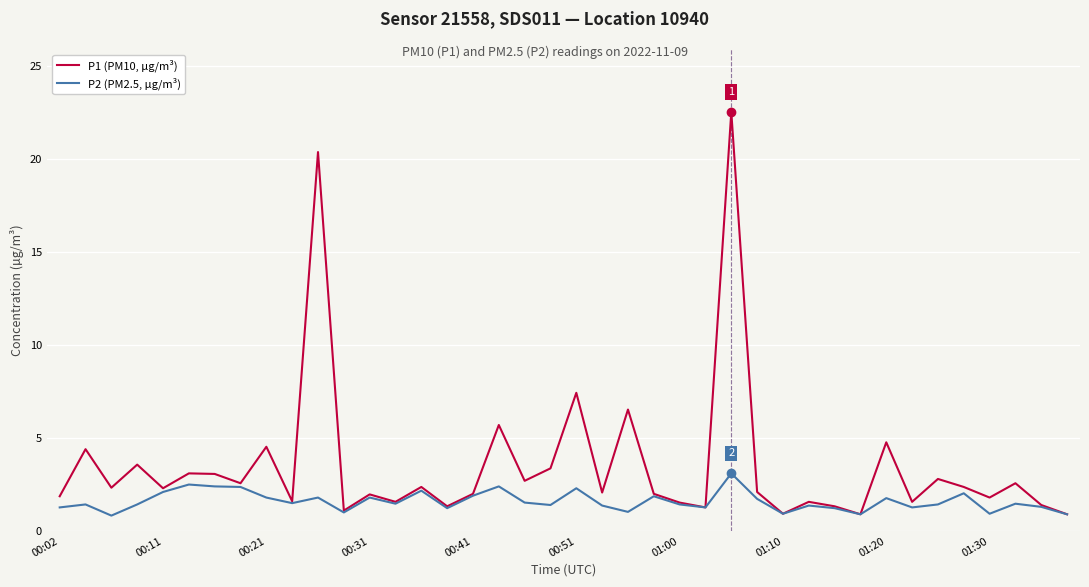

What is the difference between the maximum and minimum values in the P2 (PM2.5, µg/m³) series?

2.3